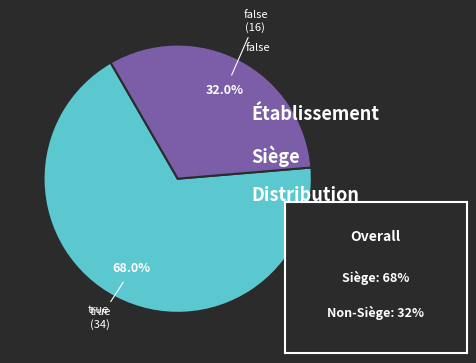

How many slices are in this pie chart?

2